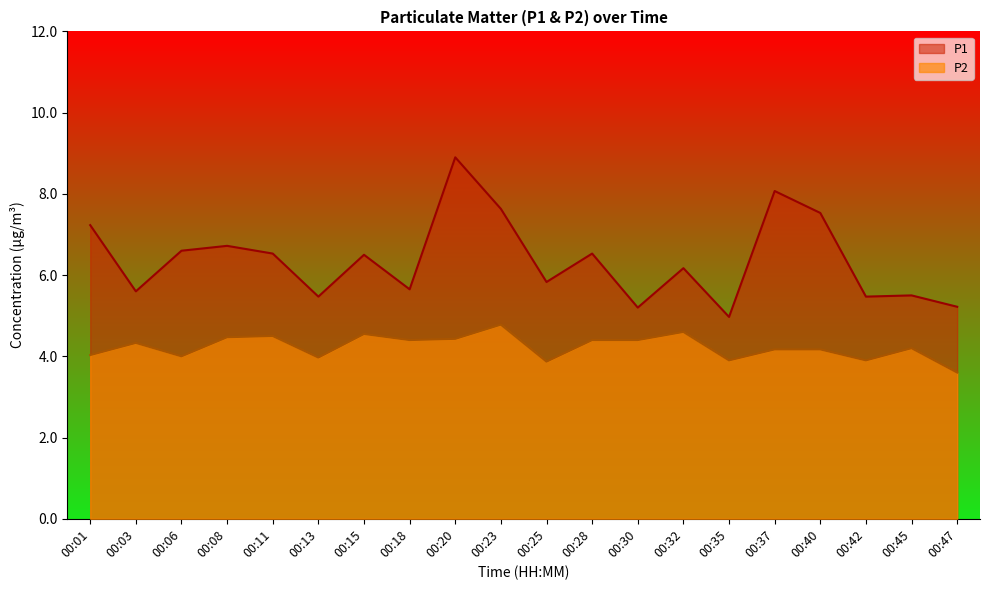

True or false: P2 and P1 cross at least once.

False